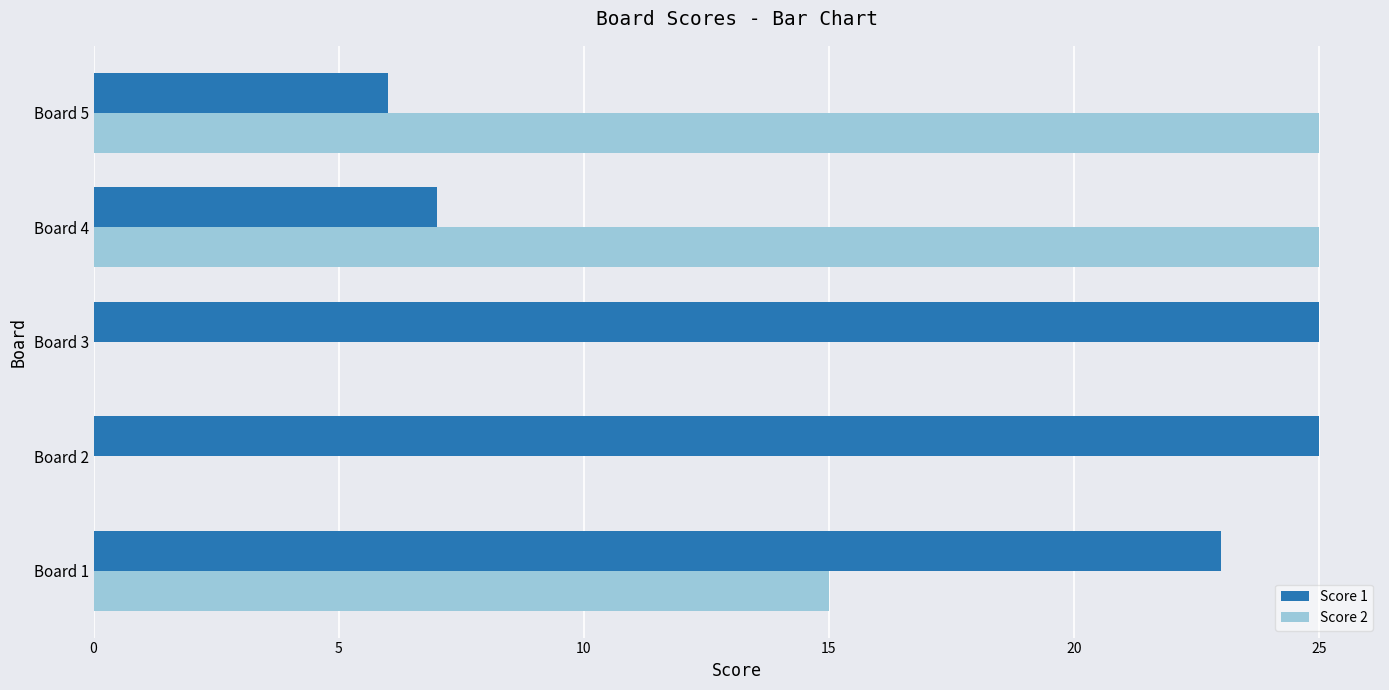

The Score 2 series shows 0 at Board 2. True or false?

True